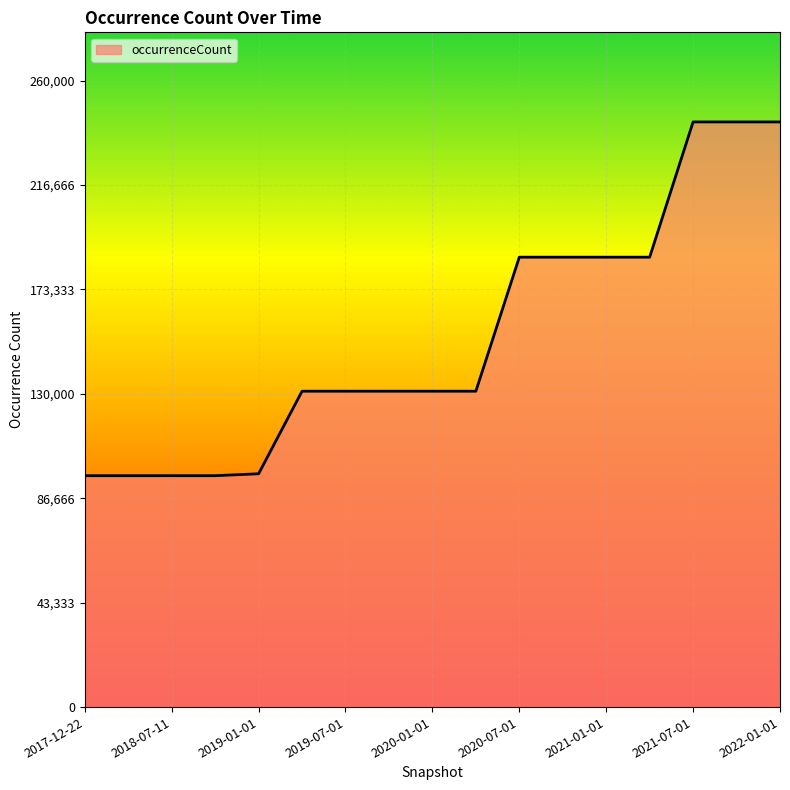

What is the smallest value displayed?

96028